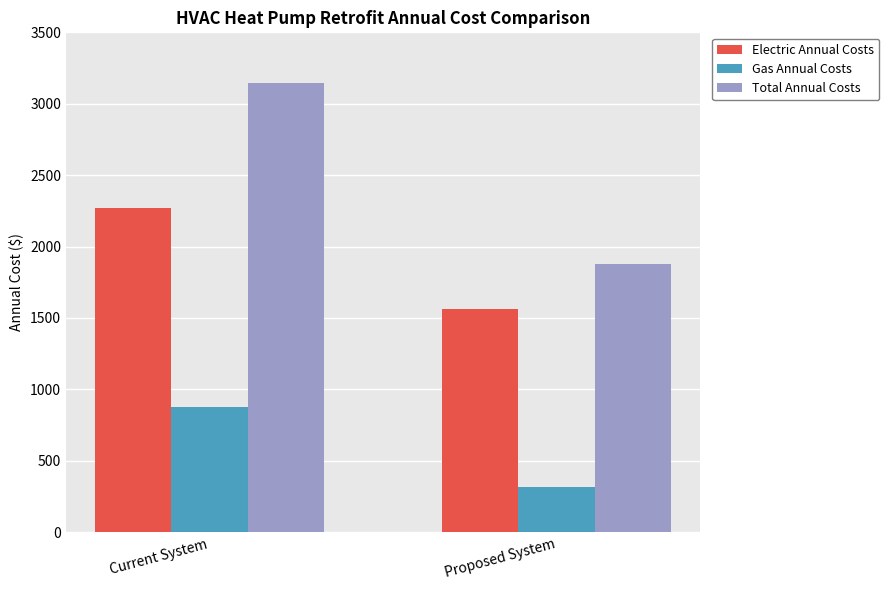

What is the average value of the Gas Annual Costs series?

595.4